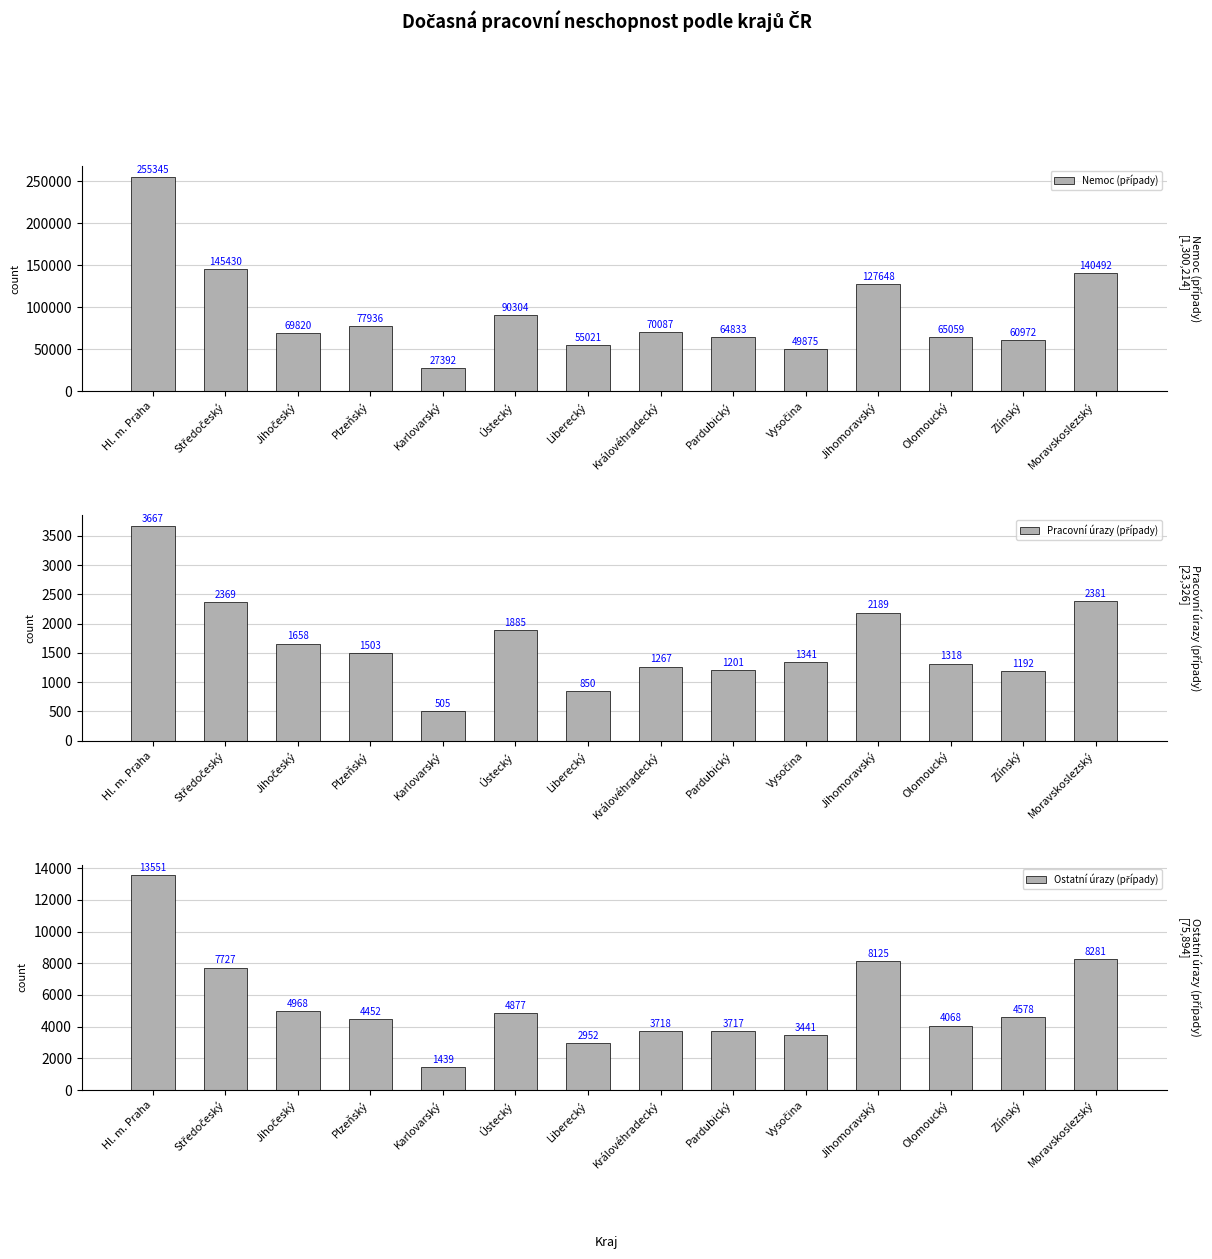

How many categories are shown in the chart?

14